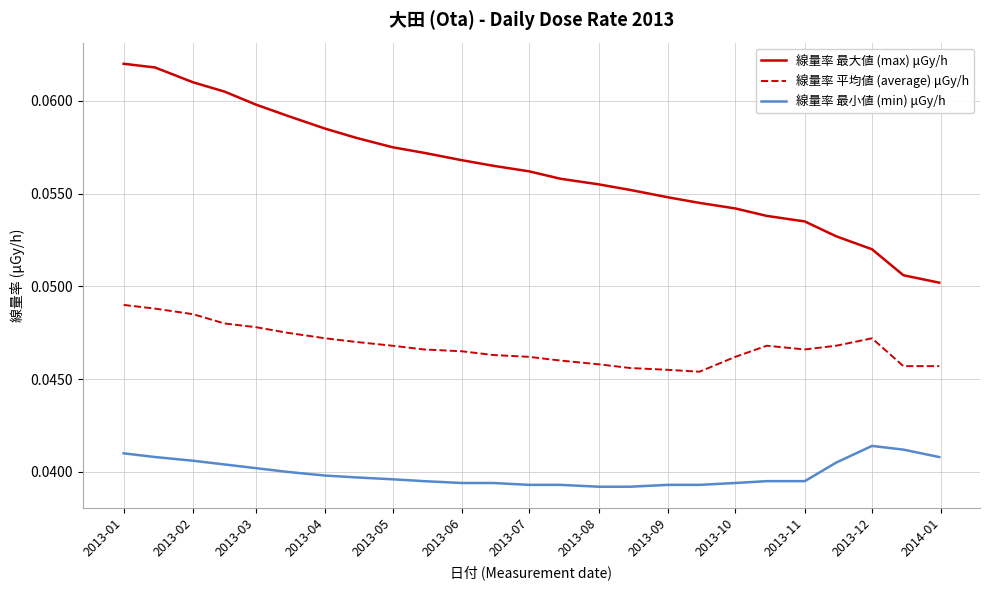

Which series has the largest total across all categories?

線量率 最大値 (max) μGy/h